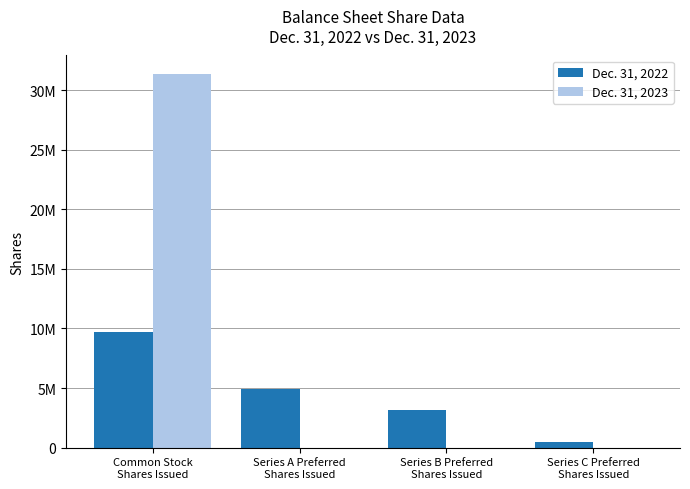

At which label does Dec. 31, 2023 reach its peak?

Common Stock
Shares Issued